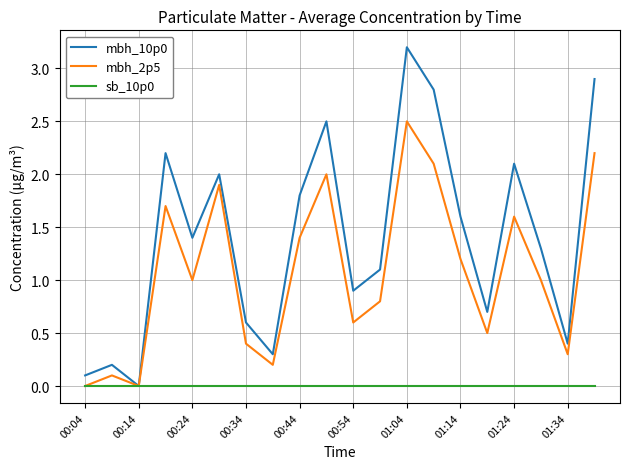

Which series has the largest range (max minus min)?

mbh_10p0